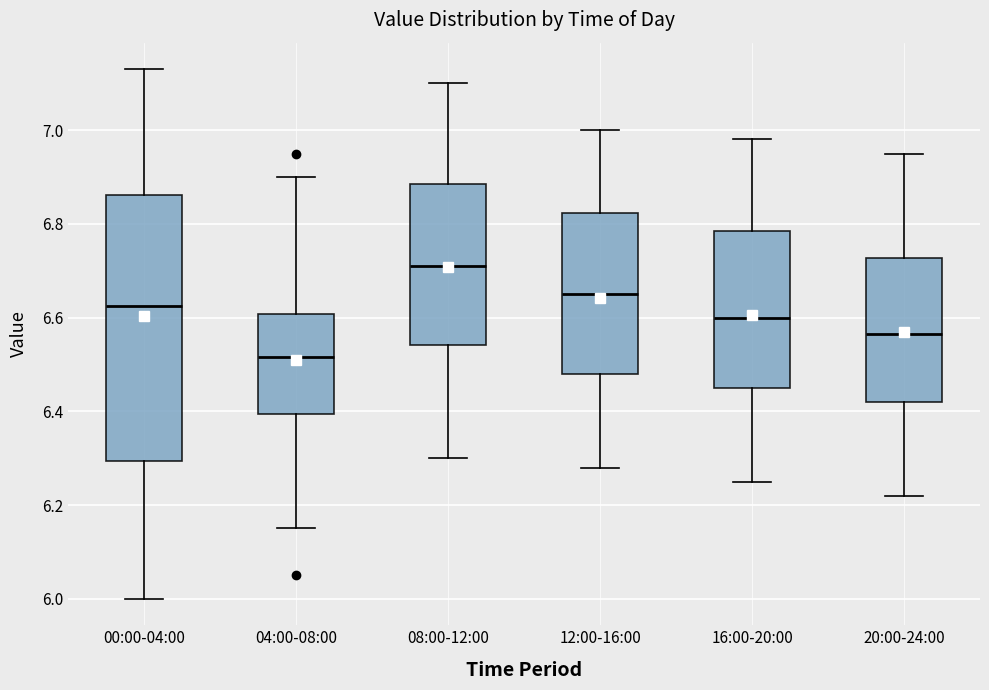

Where does the upper whisker of the box for 12:00-16:00 end on the y-axis? The values are not printed on the chart, so give them approximately, as read against the axis.

7.00